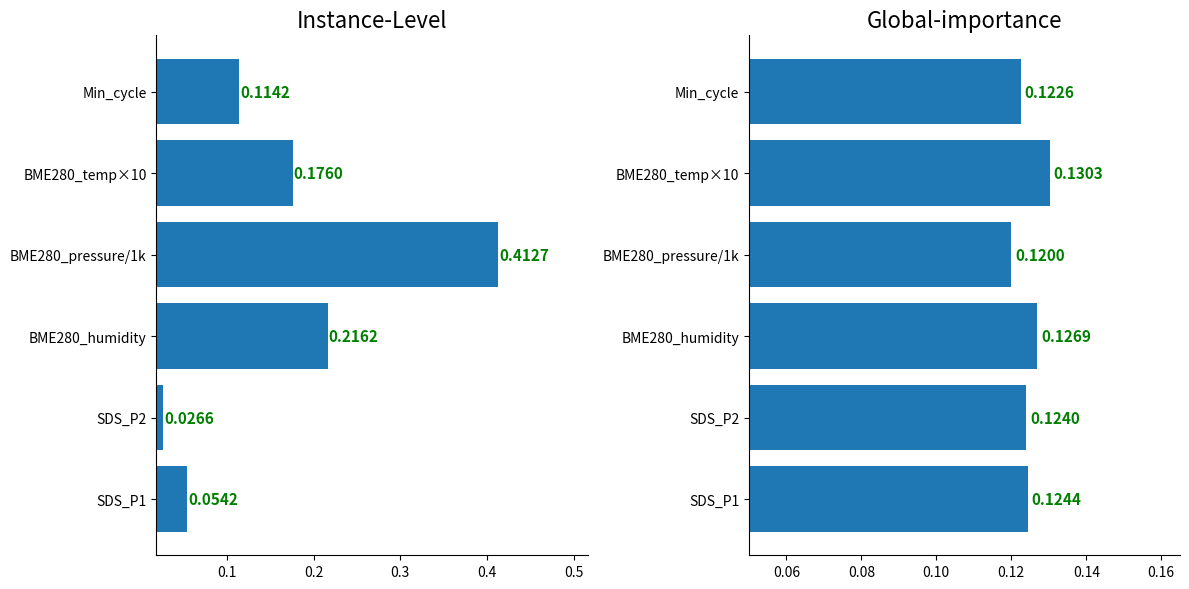

Which series has the largest total across all categories?

Instance-Level